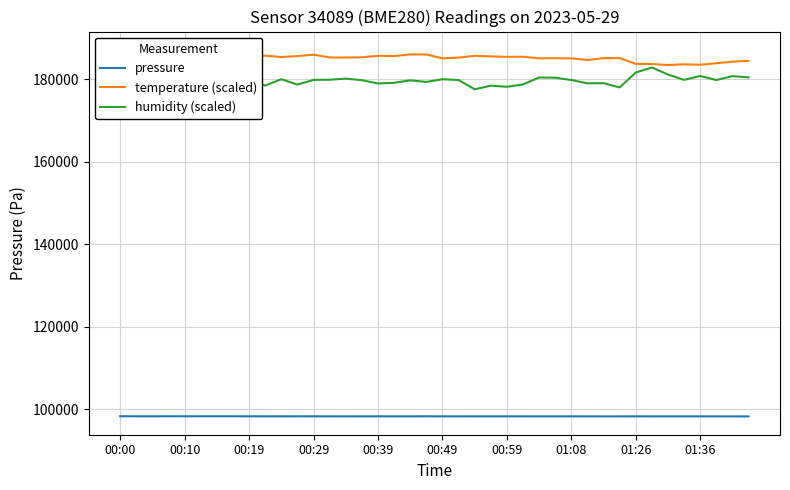

The value of pressure at 01:08 is 167246.0. True or false?

False